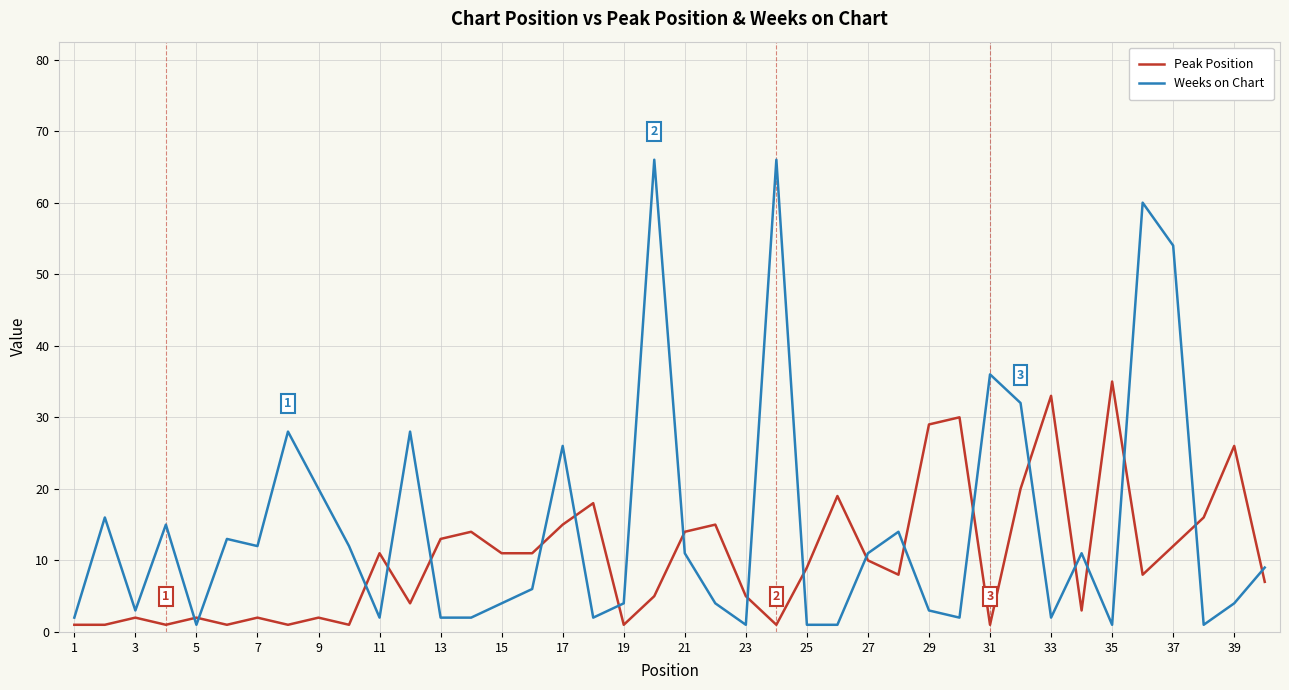

After their last crossing, which series has the higher values: Peak Position or Weeks on Chart?

Weeks on Chart